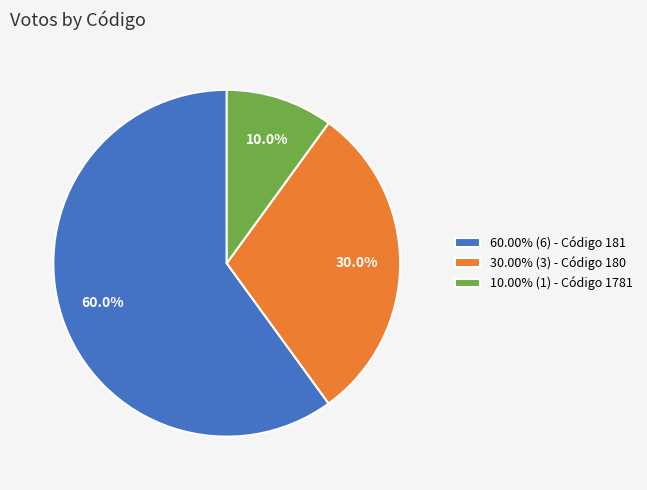

Is there any slice that represents more than half of the pie?

Yes